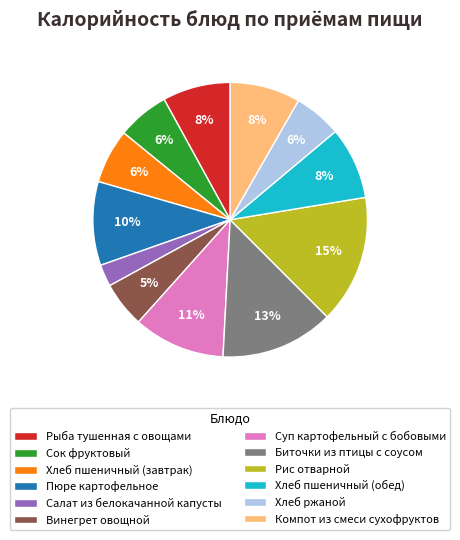

How many slices are in this pie chart?

12